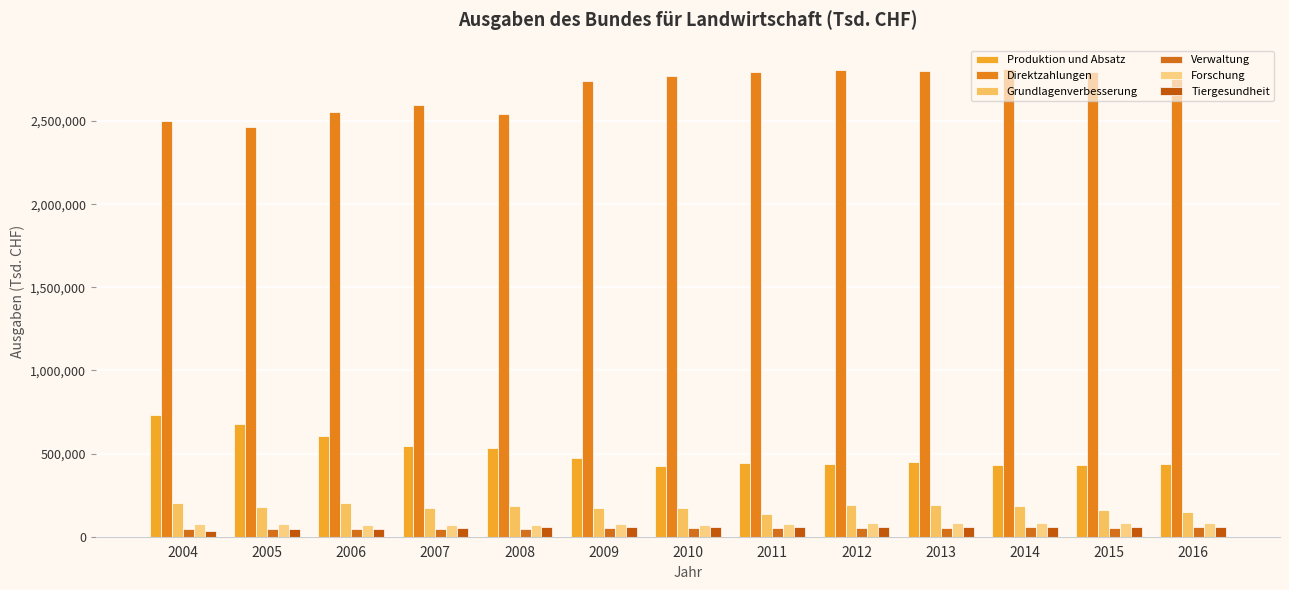

What is the difference between the maximum and minimum values in the Grundlagenverbesserung series?

67362